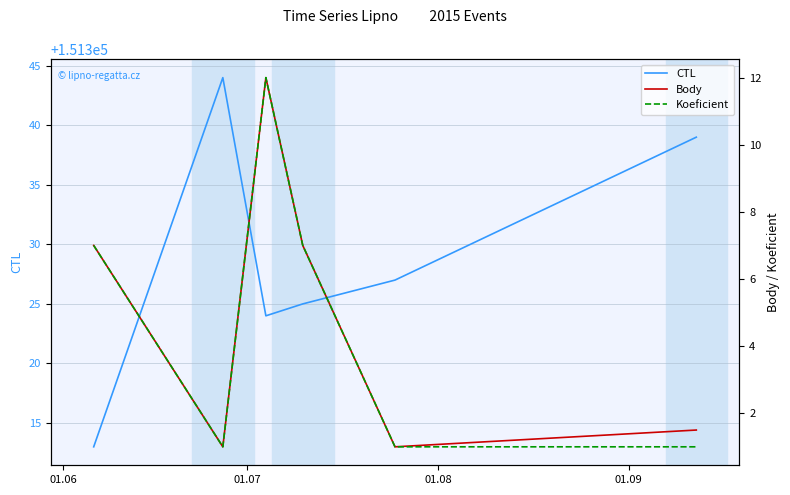

What is the difference between the second highest and second lowest values in the CTL series?

15